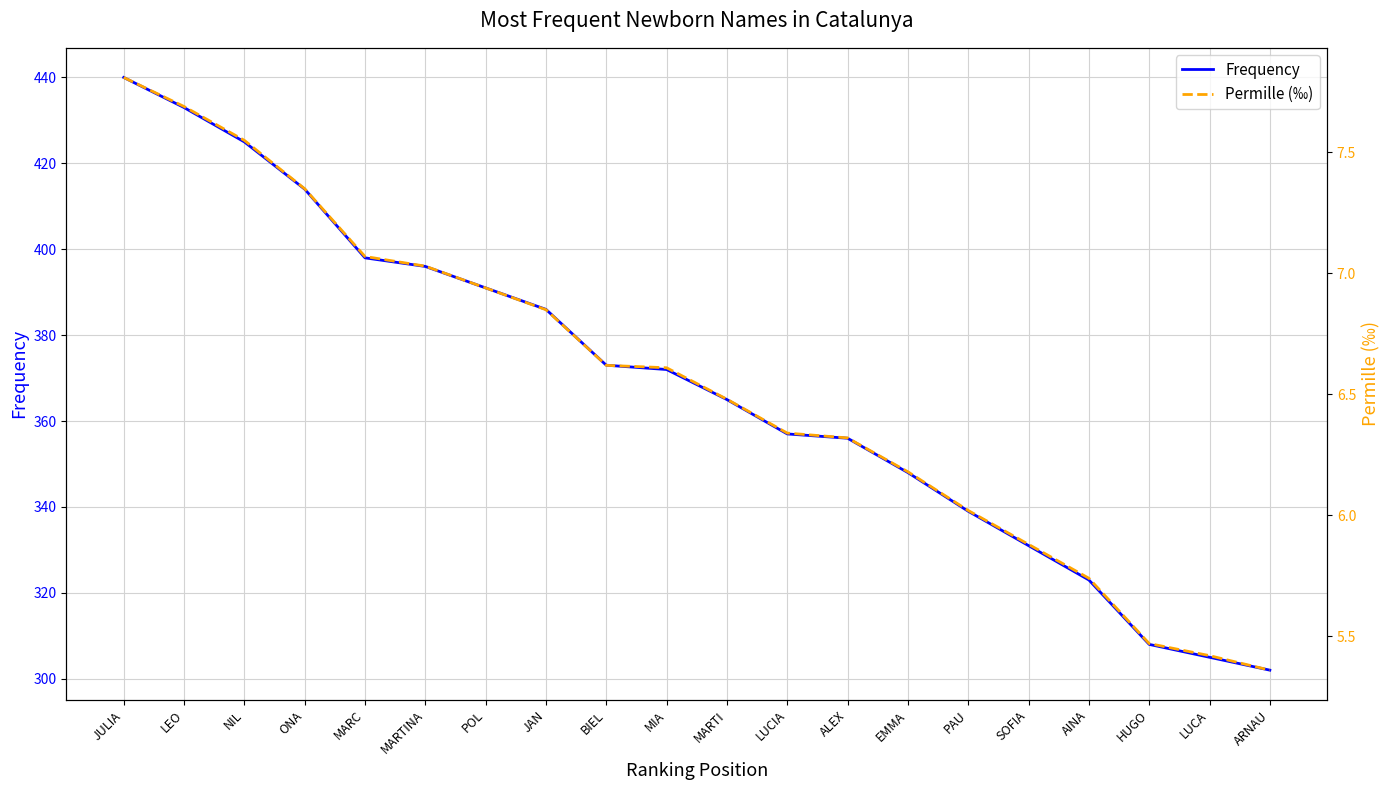

What is the sum of the Frequency values at MARC and NIL?

823